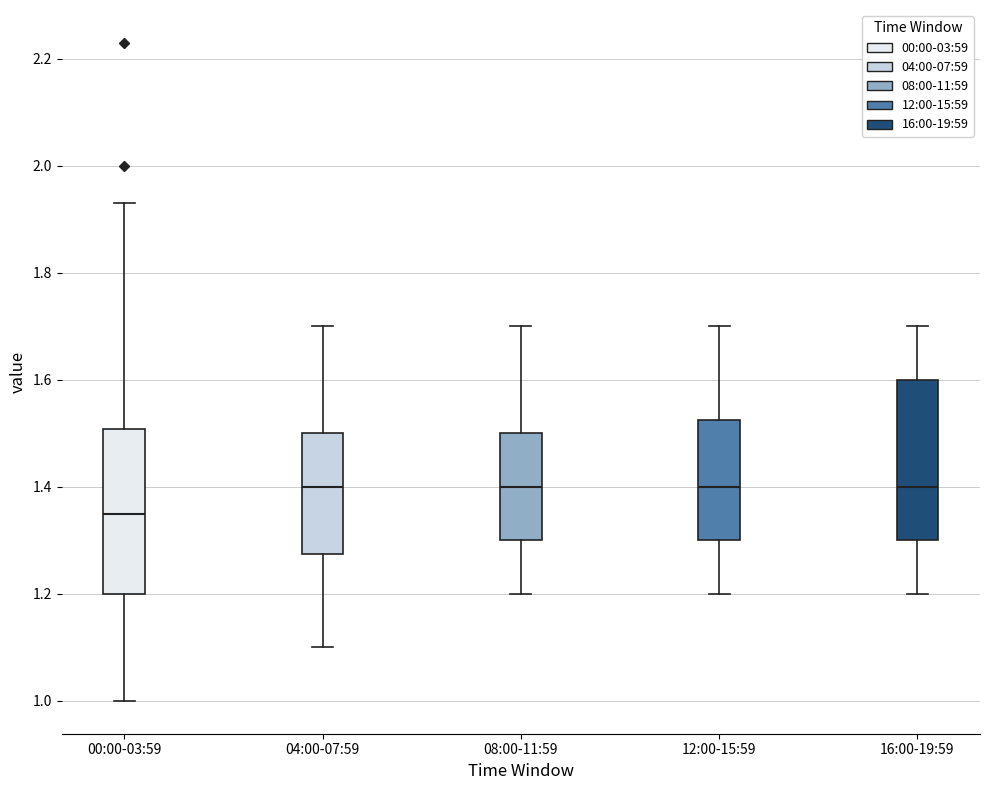

Where is the upper edge of the box for 00:00-03:59 on the y-axis? The values are not printed on the chart, so give them approximately, as read against the axis.

1.50